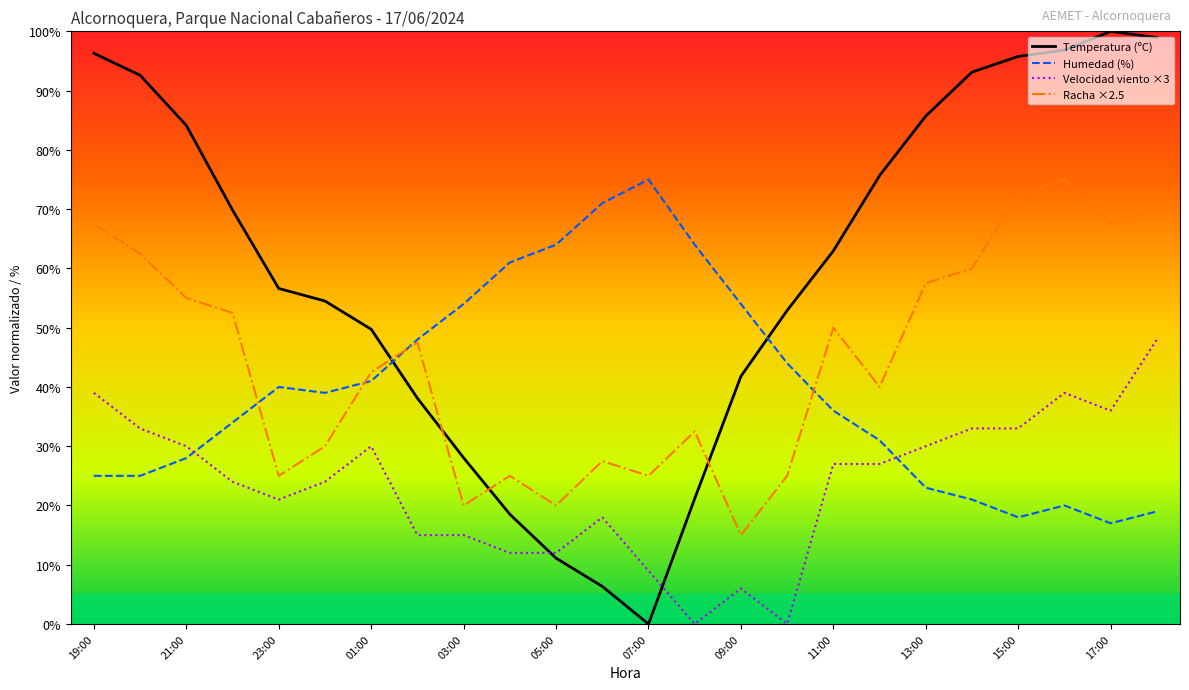

How many lines are shown in the chart?

4